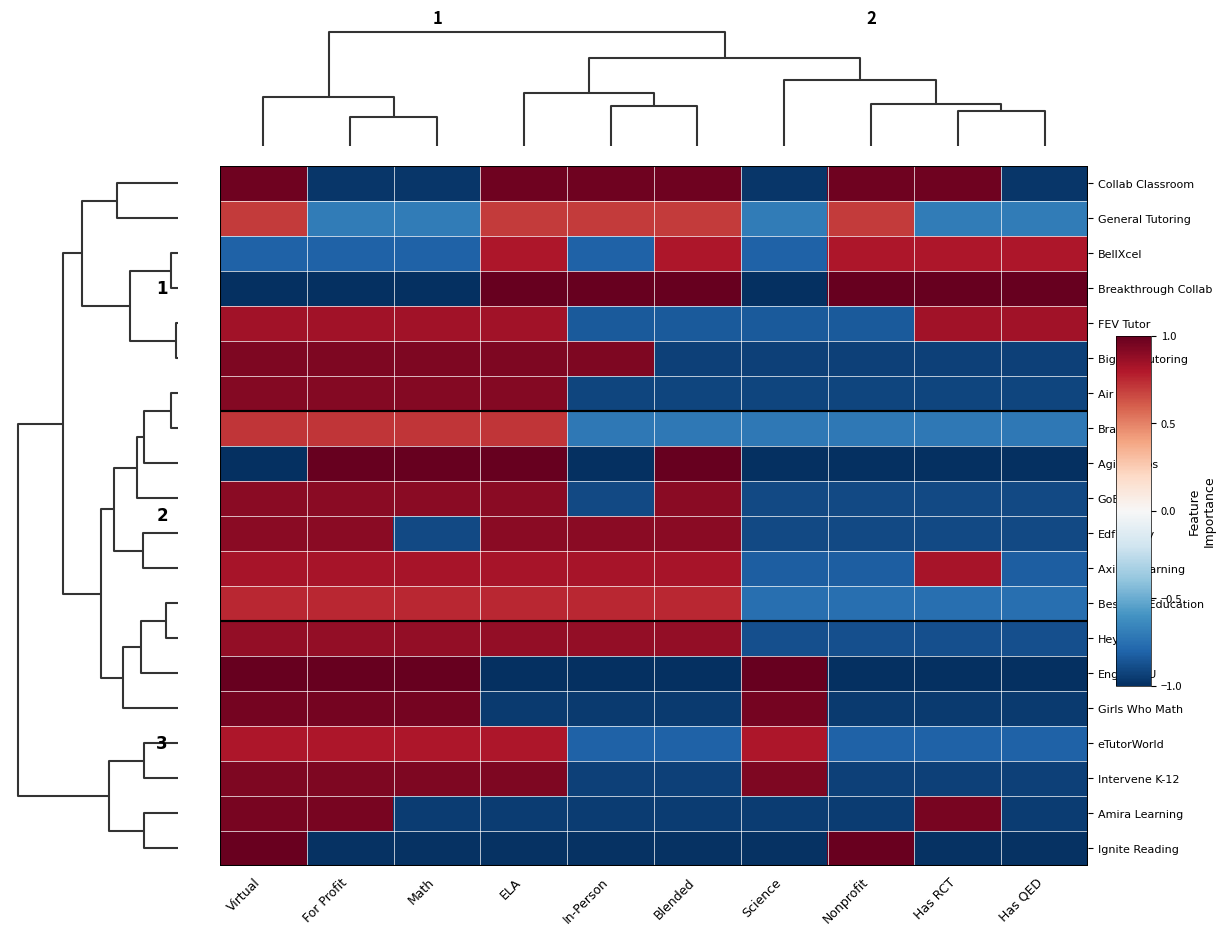

What is the difference between the maximum and second lowest values in the General Tutoring series?

1.4